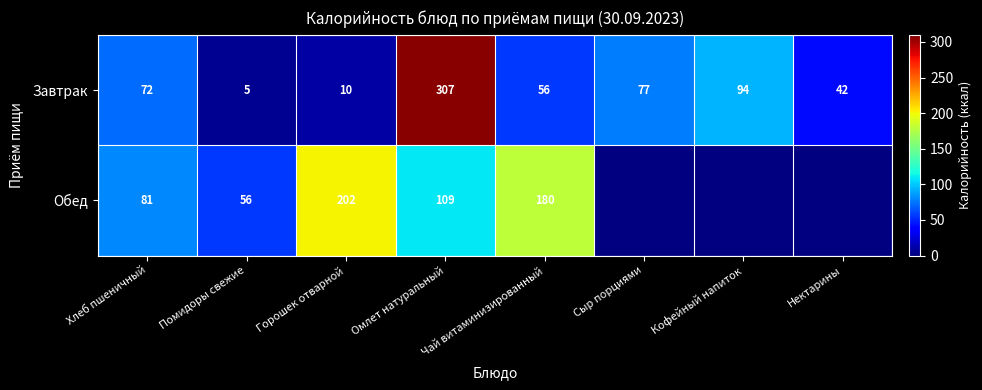

What is the maximum value for Завтрак?

307